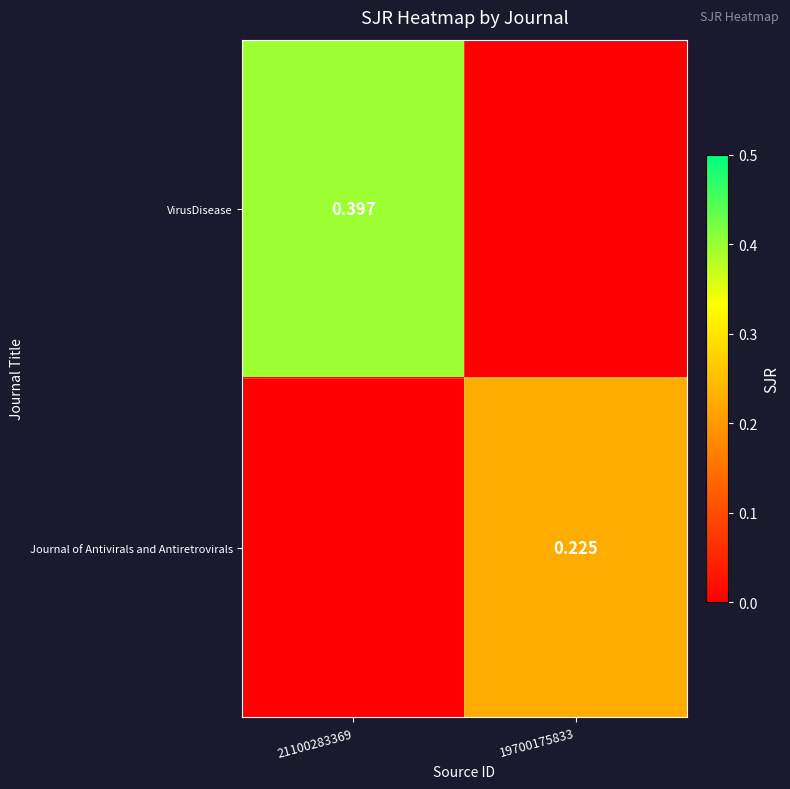

At which label does Journal of Antivirals and Antiretrovirals reach its peak?

19700175833